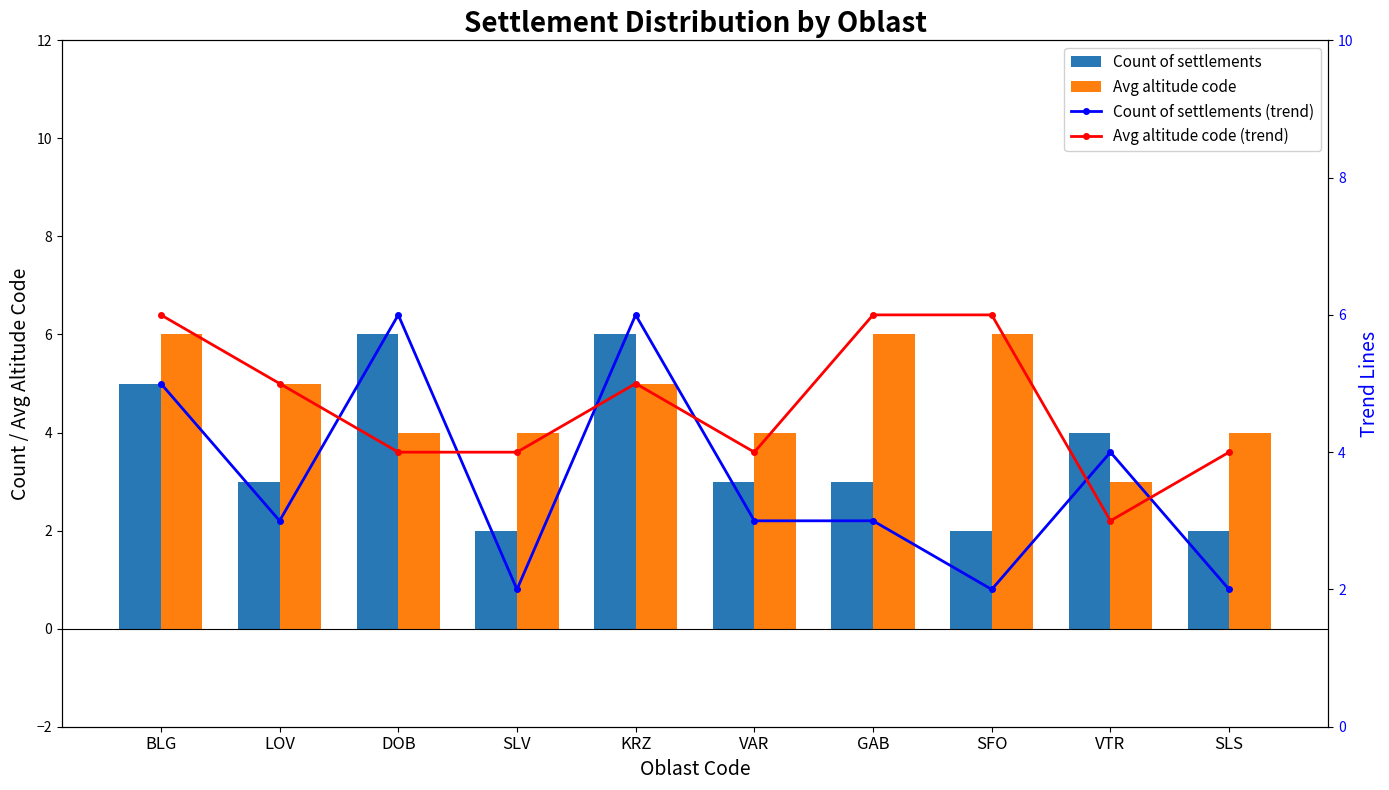

Count the Count of settlements (trend) values in the range 2 to 5.

8